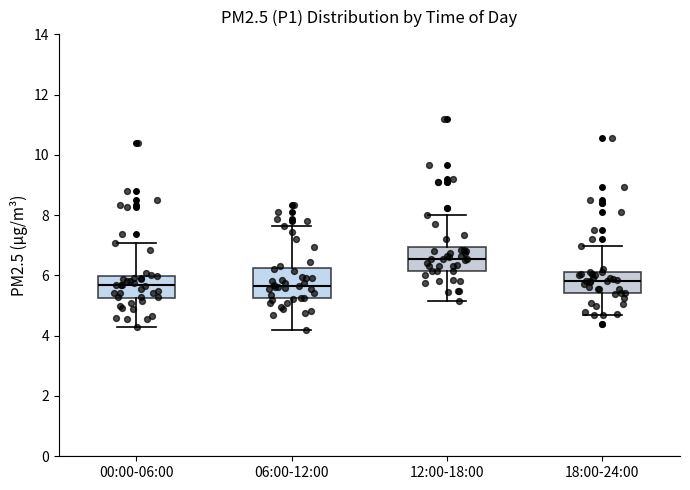

Where does the upper whisker of the box for 00:00-06:00 end on the y-axis? The values are not printed on the chart, so give them approximately, as read against the axis.

7.0